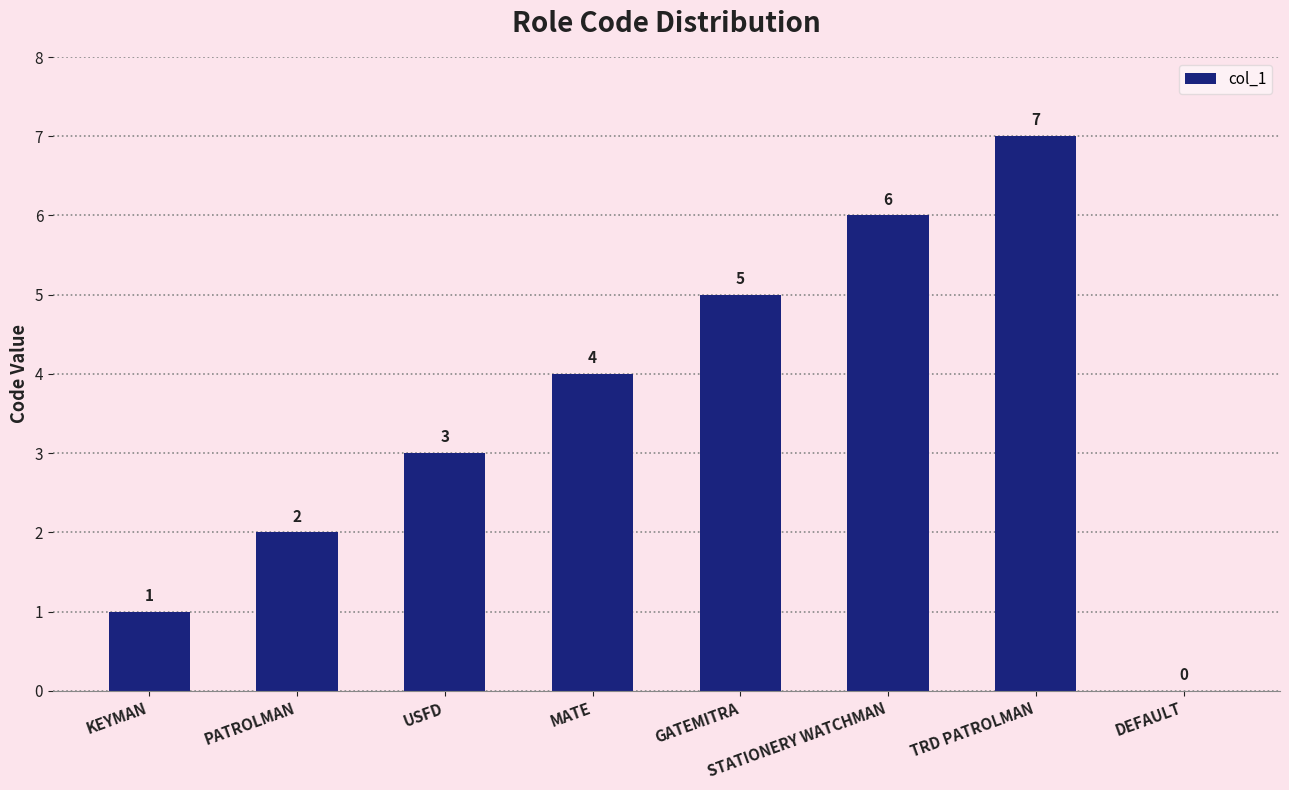

How many series are shown in this chart?

1